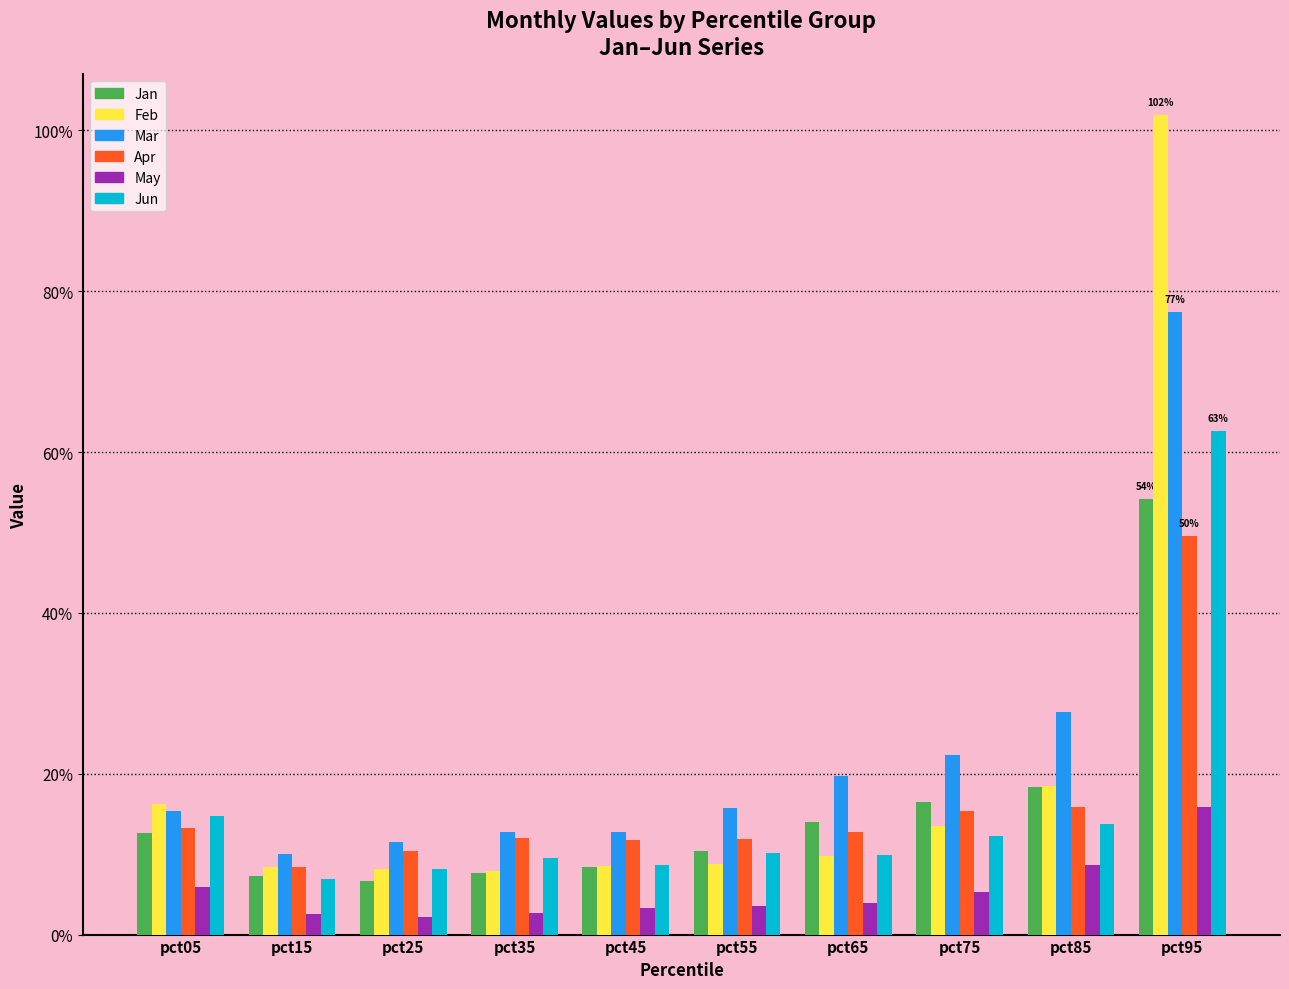

Are the bars horizontal?

No